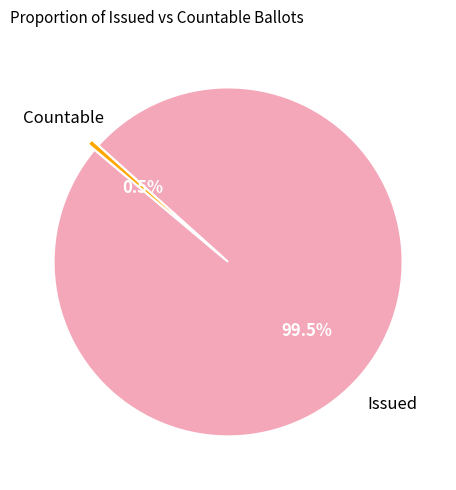

Is there any slice that represents more than half of the pie?

Yes